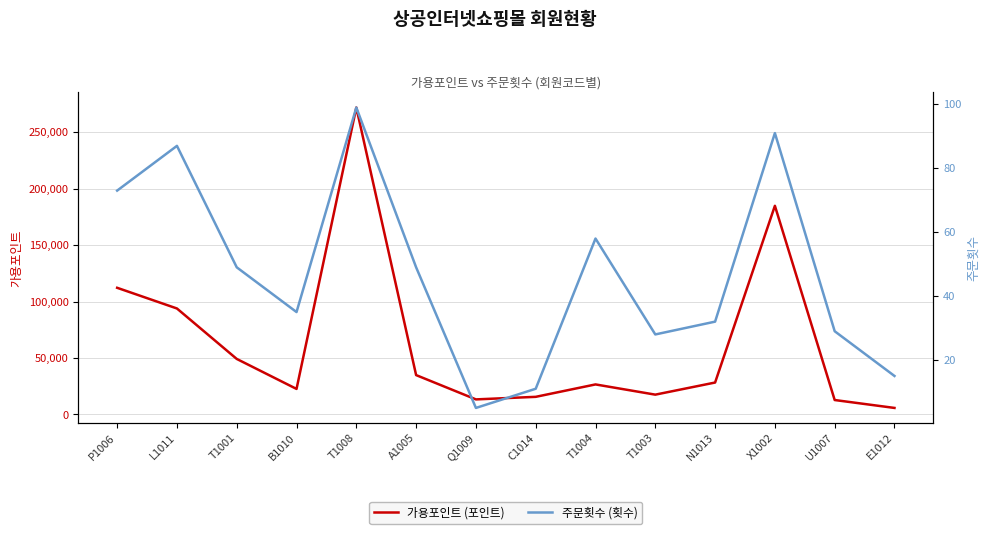

True or false: 주문횟수 (횟수) has a value of 3 at Q1009.

False